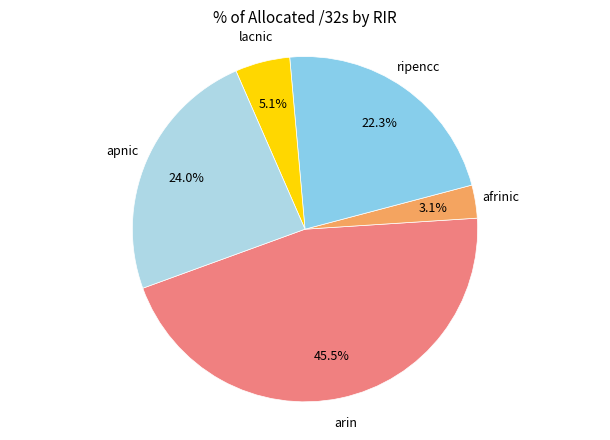

How many slices are in this pie chart?

5